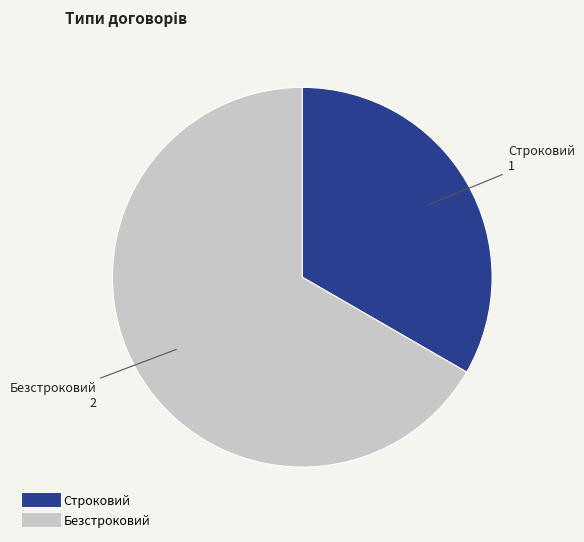

Rank the categories by value from highest to lowest.

Безстроковий, Строковий